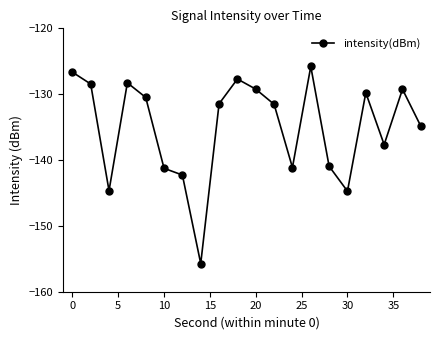

What is the value of the 18th point from the left?

-137.7